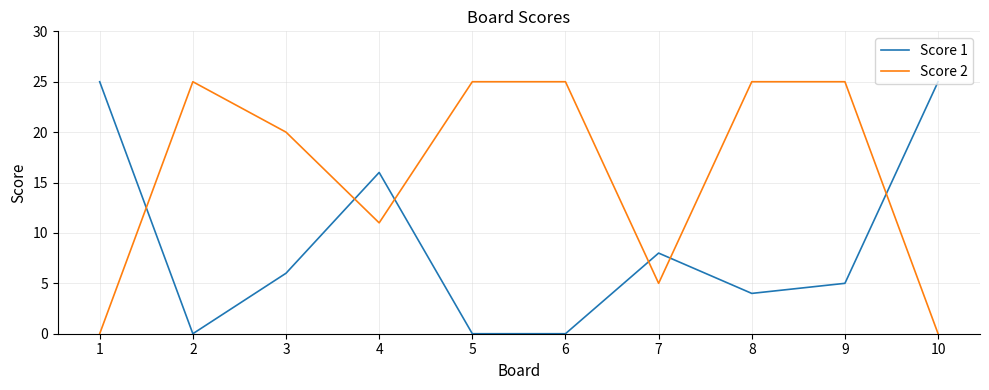

Is the value of Score 1 at 8 greater than the value of Score 2 at 1?

Yes